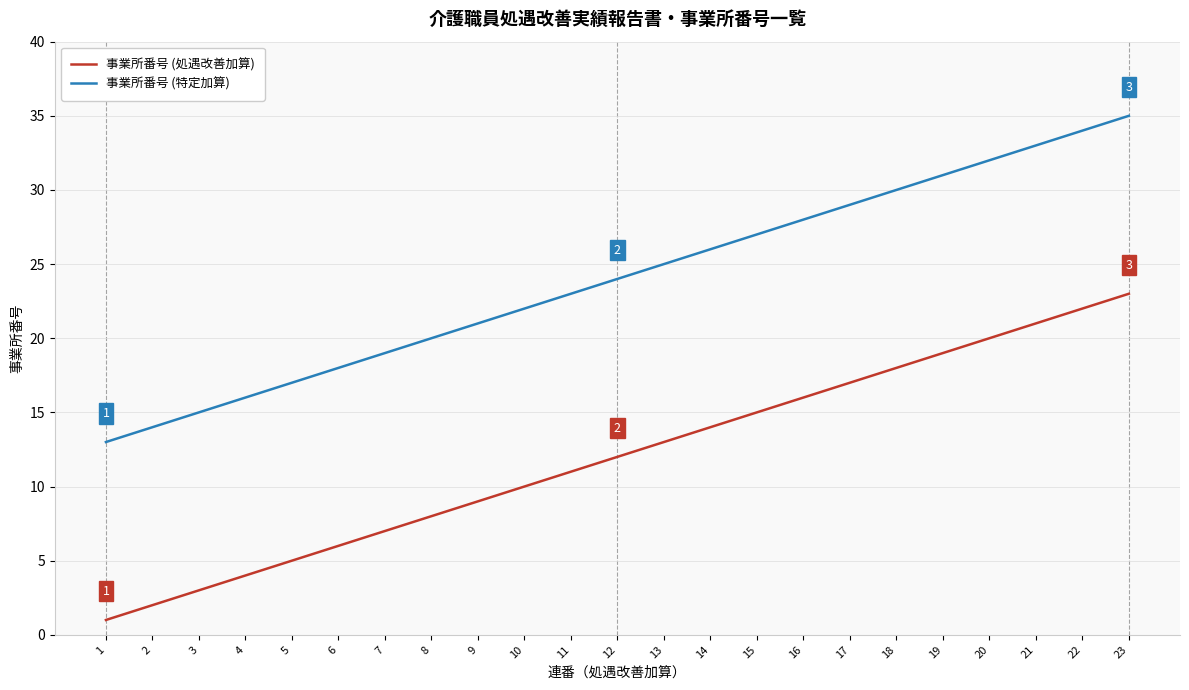

True or false: 事業所番号 (処遇改善加算) and 事業所番号 (特定加算) cross at least once.

False